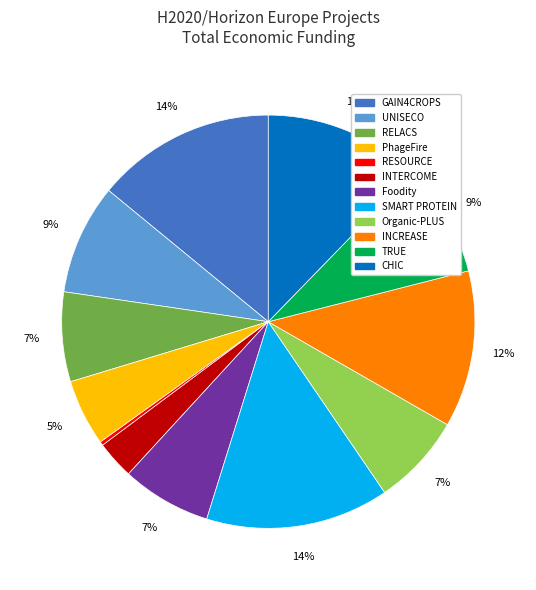

Which slice is the smallest?

RESOURCE